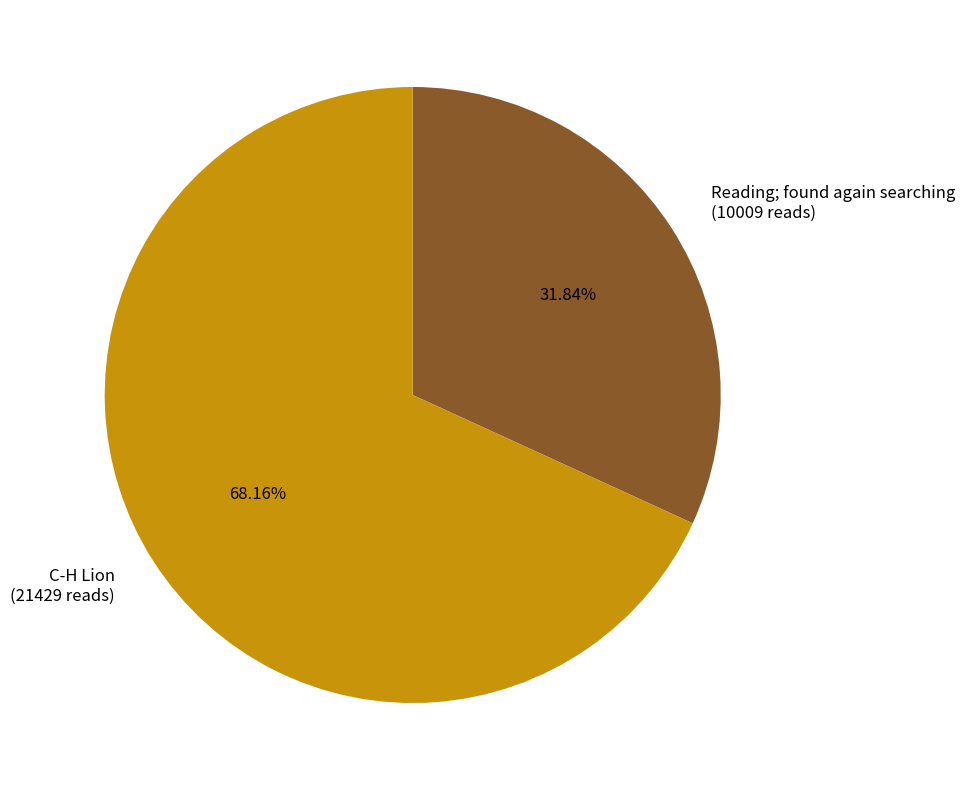

How many slices are in this pie chart?

2